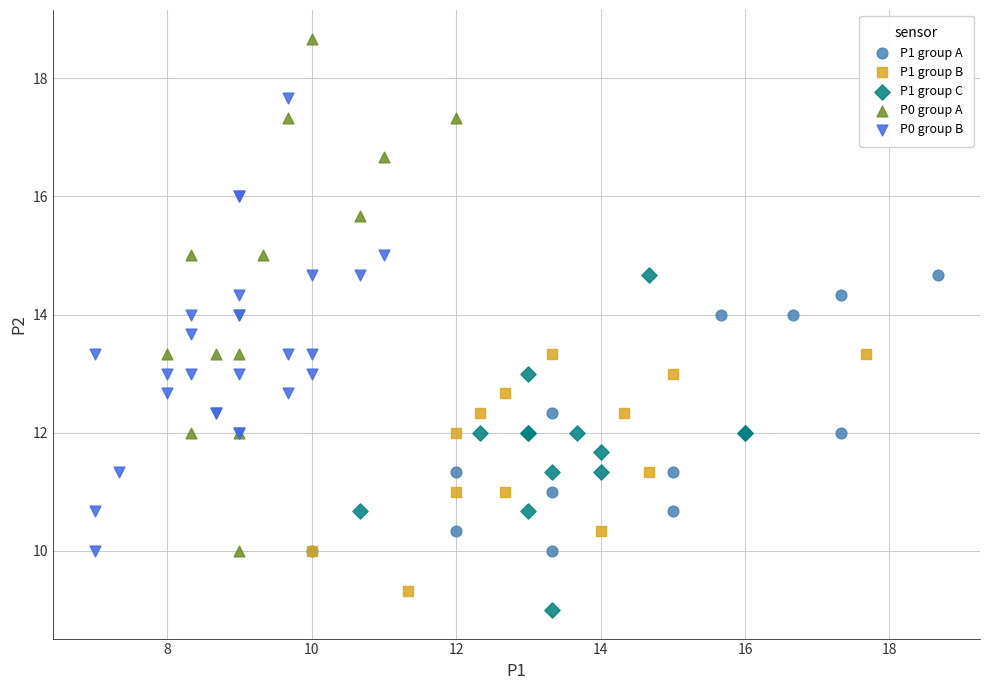

Which series contains the highest Y value?

P0 group A